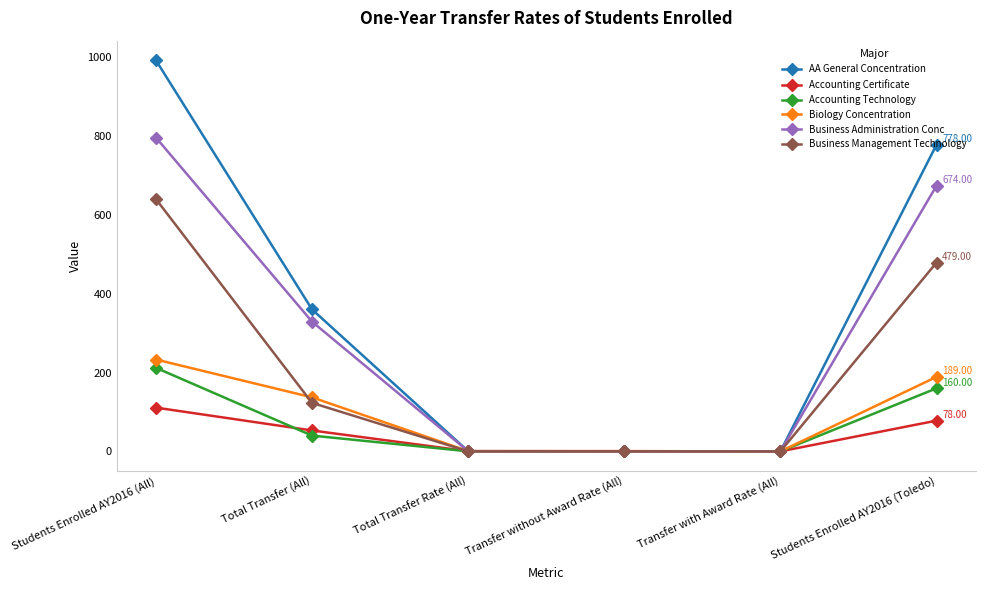

Is it true that Accounting Technology equals 136.9 at Students Enrolled AY2016 (All)?

False